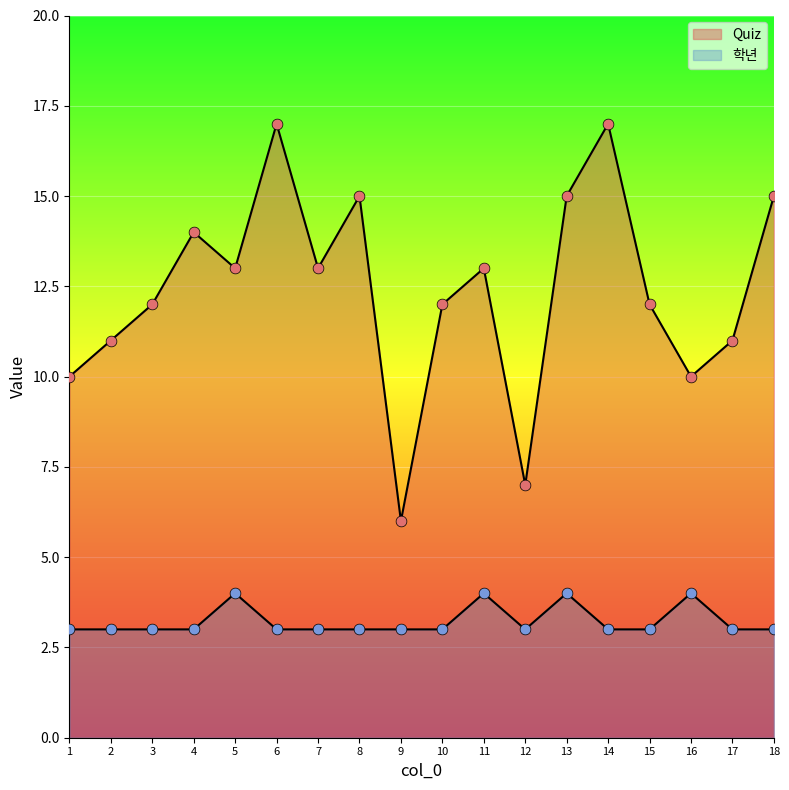

What are all the series names shown in the legend?

Quiz, 학년